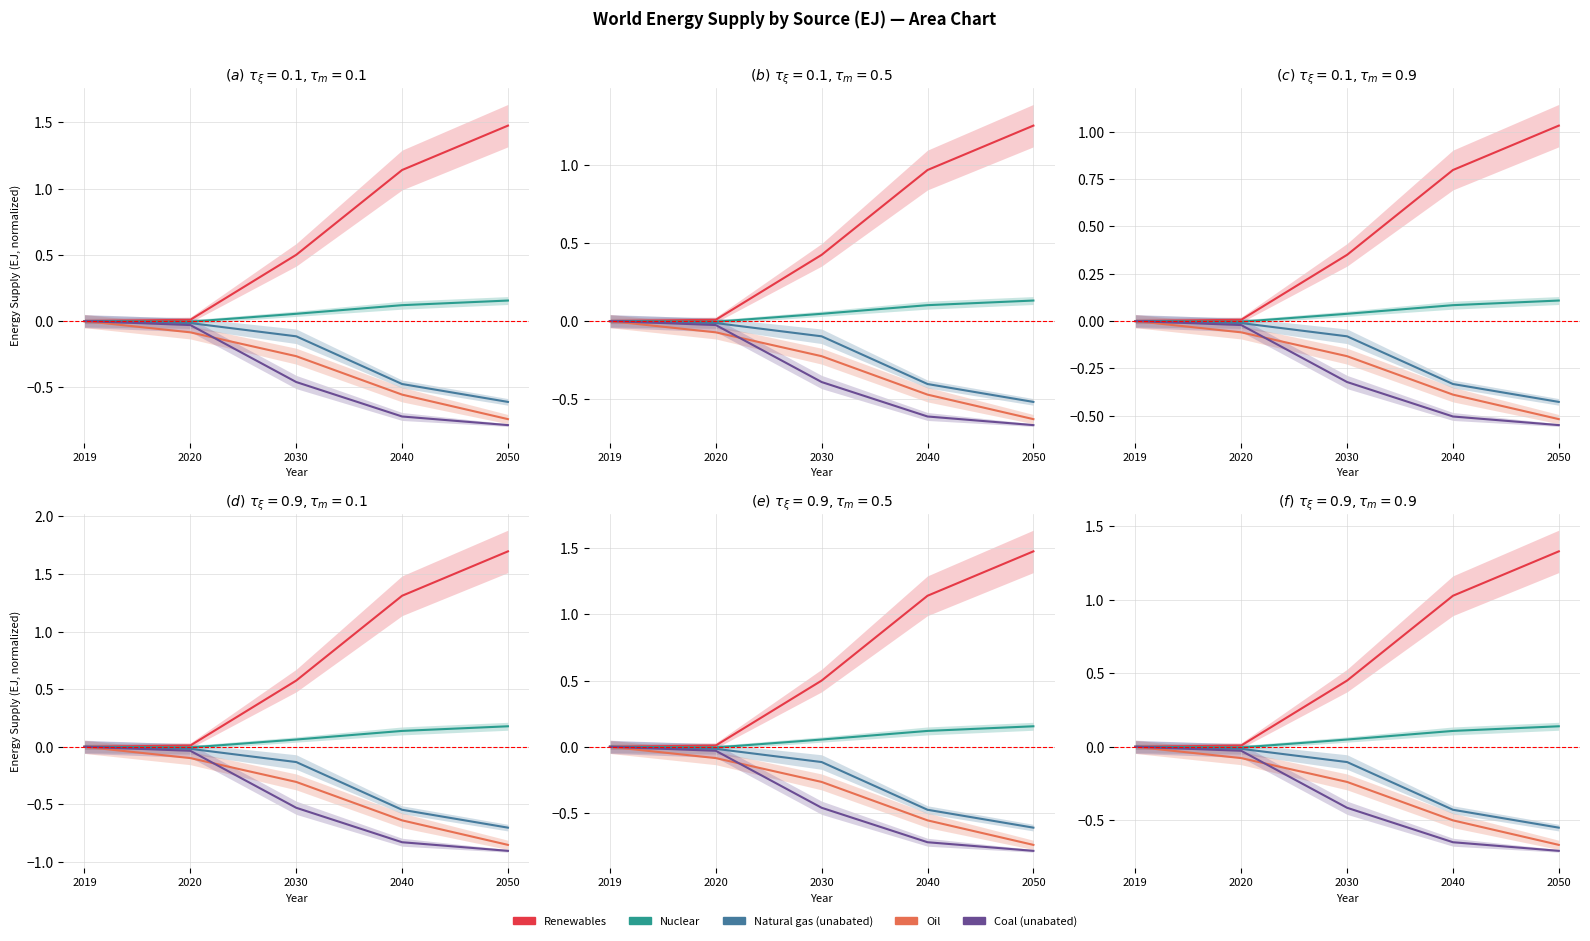

How many lines are shown in the chart?

5